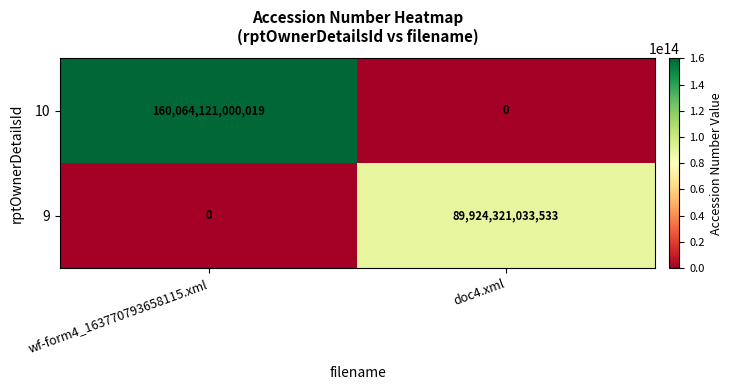

Where is 9 nearest to the value 44962160516766?

wf-form4_163770793658115.xml